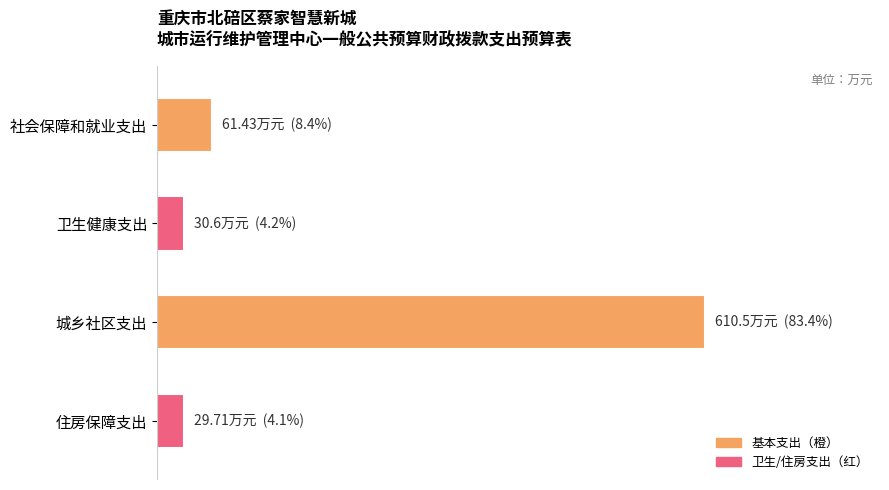

Are the bars grouped side by side (vs. stacked)?

No